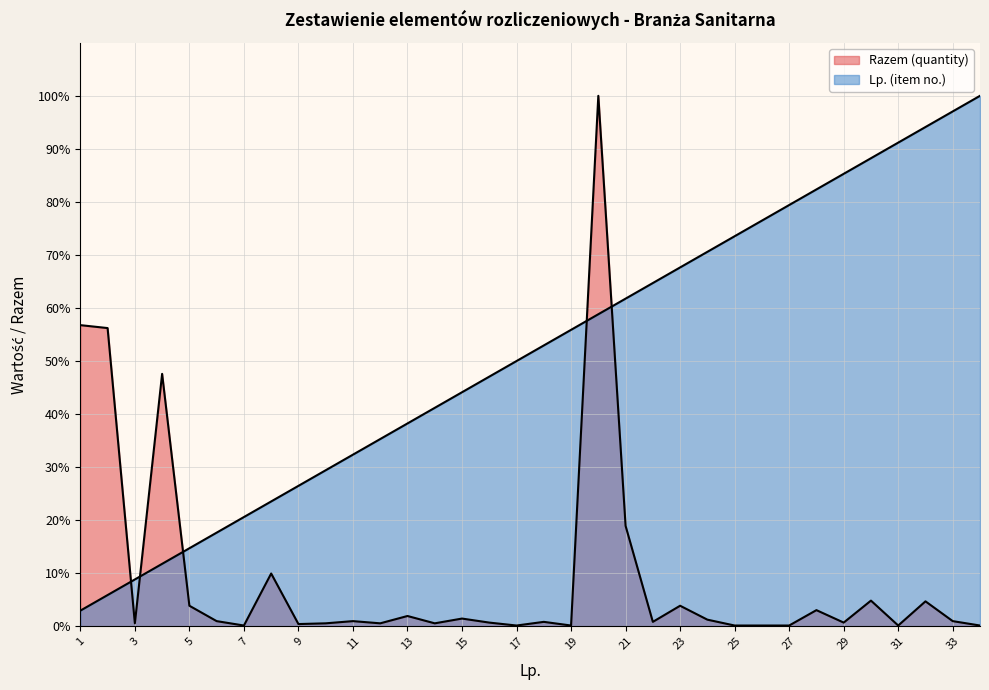

The Lp. (item no.) series shows 58.8 at 20. True or false?

True